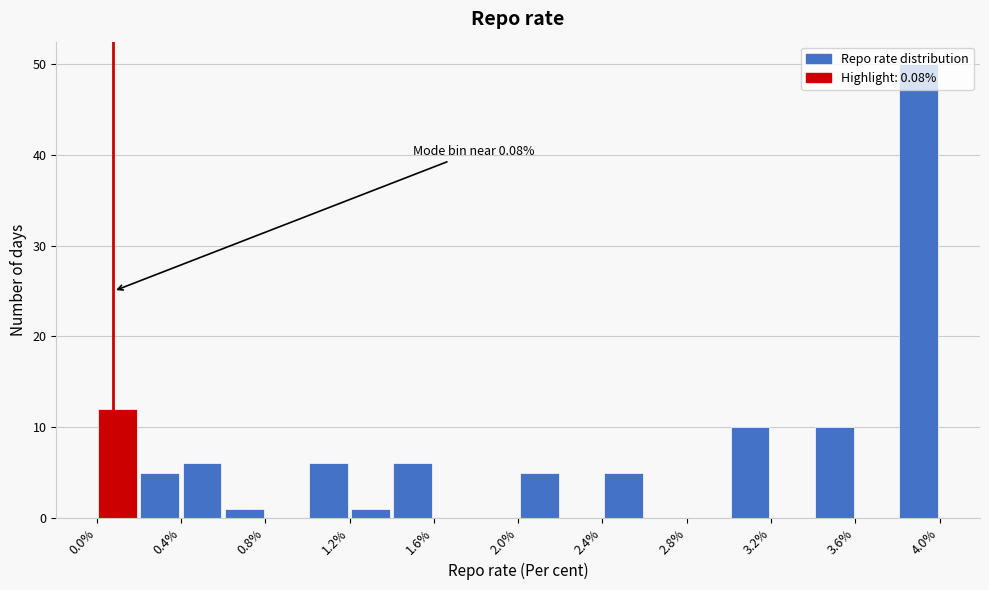

Which range on the x-axis has the tallest bar?

3.8 to 4.0